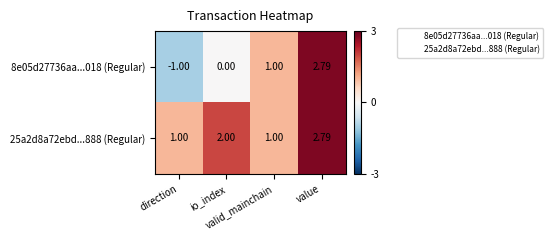

Between direction and value, which series saw the biggest shift?

8e05d27736aa...018 (Regular)